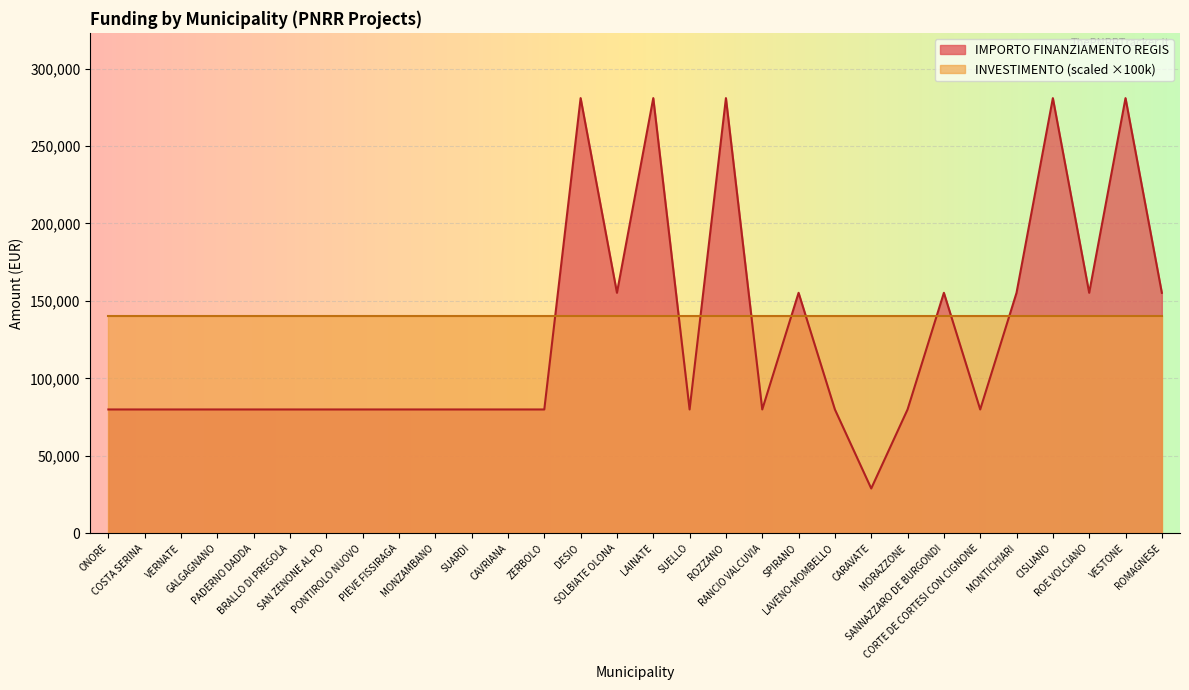

Rank the categories by value from highest to lowest.

DESIO, LAINATE, ROZZANO, CISLIANO, VESTONE, SOLBIATE OLONA, SPIRANO, SANNAZZARO DE BURGONDI, MONTICHIARI, ROE VOLCIANO, ROMAGNESE, ONORE, COSTA SERINA, VERNATE, GALGAGNANO, PADERNO DADDA, BRALLO DI PREGOLA, SAN ZENONE AL PO, PONTIROLO NUOVO, PIEVE FISSIRAGA, MONZAMBANO, SUARDI, CAVRIANA, ZERBOLO, SUELLO, RANCIO VALCUVIA, LAVENO-MOMBELLO, MORAZZONE, CORTE DE CORTESI CON CIGNONE, CARAVATE